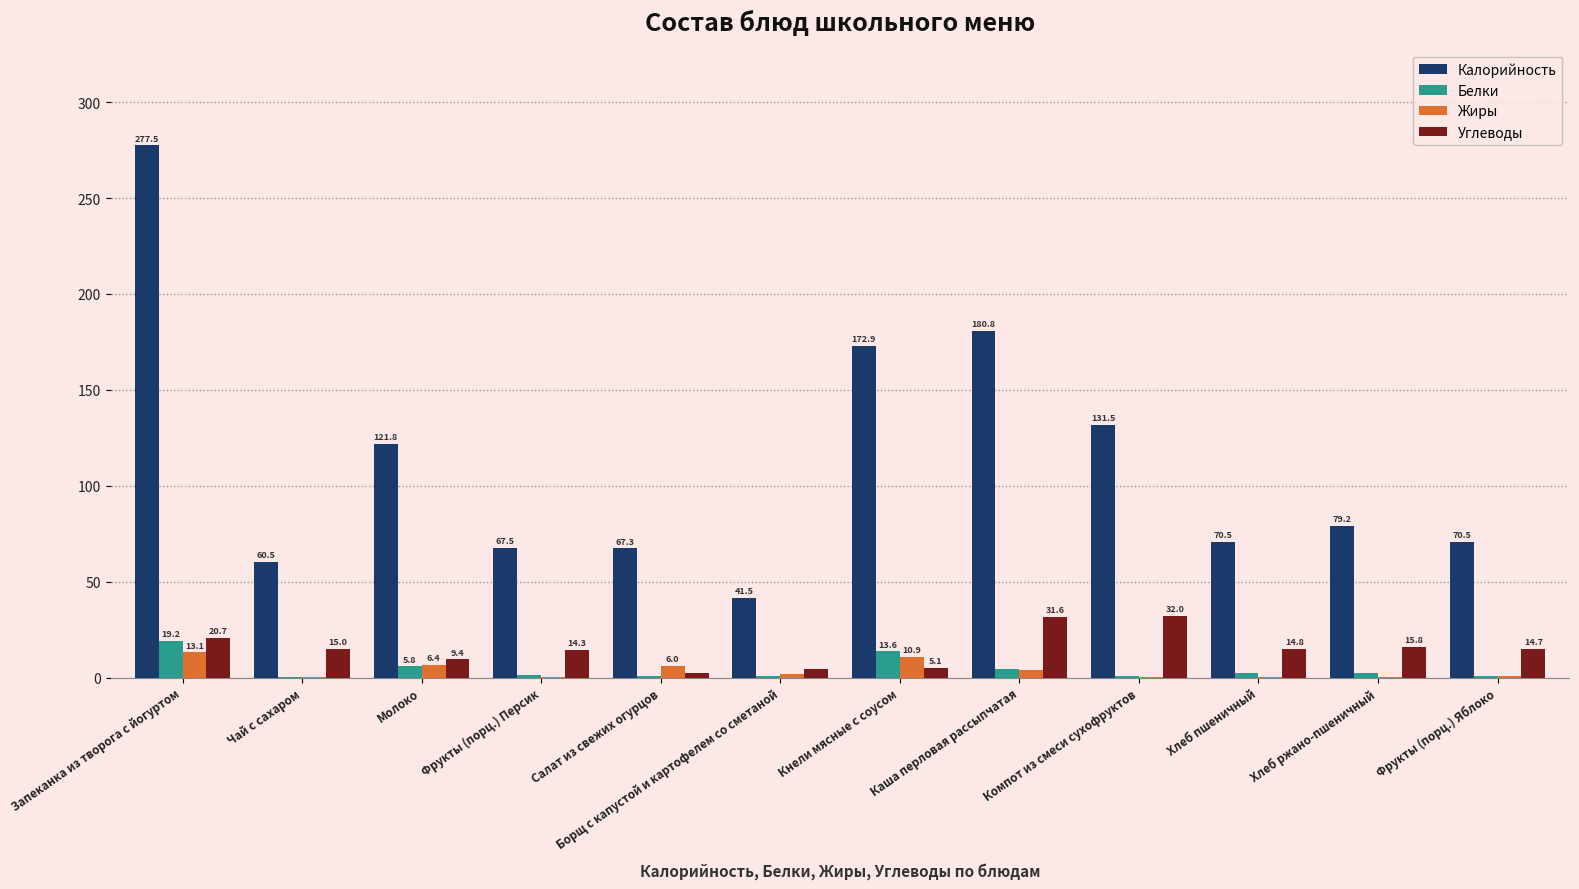

At which label does Белки first exceed 2?

Запеканка из творога с йогуртом